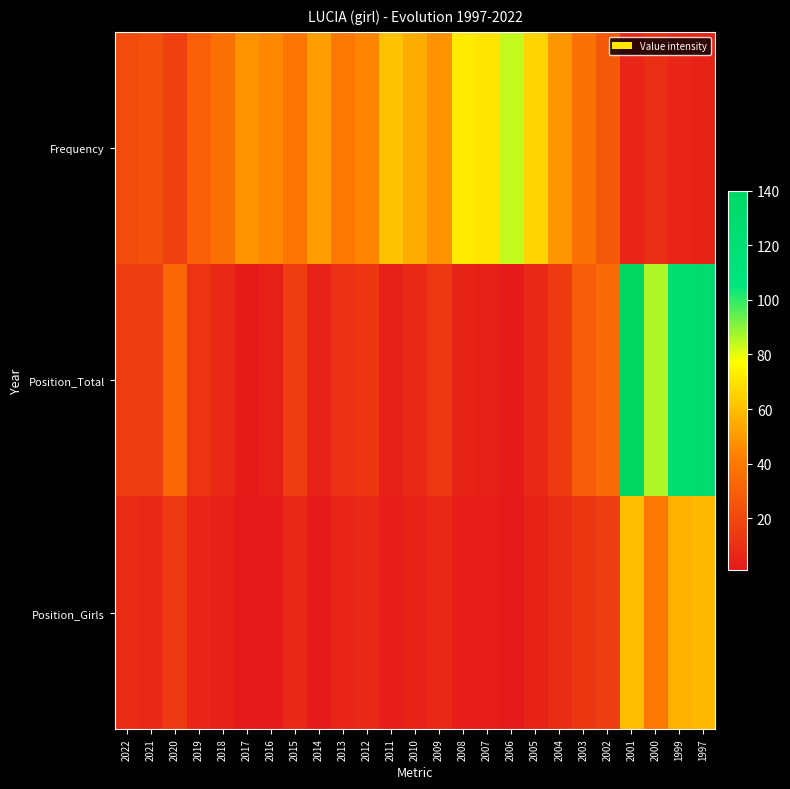

What is the spread (max minus min) of values at 2004?

40